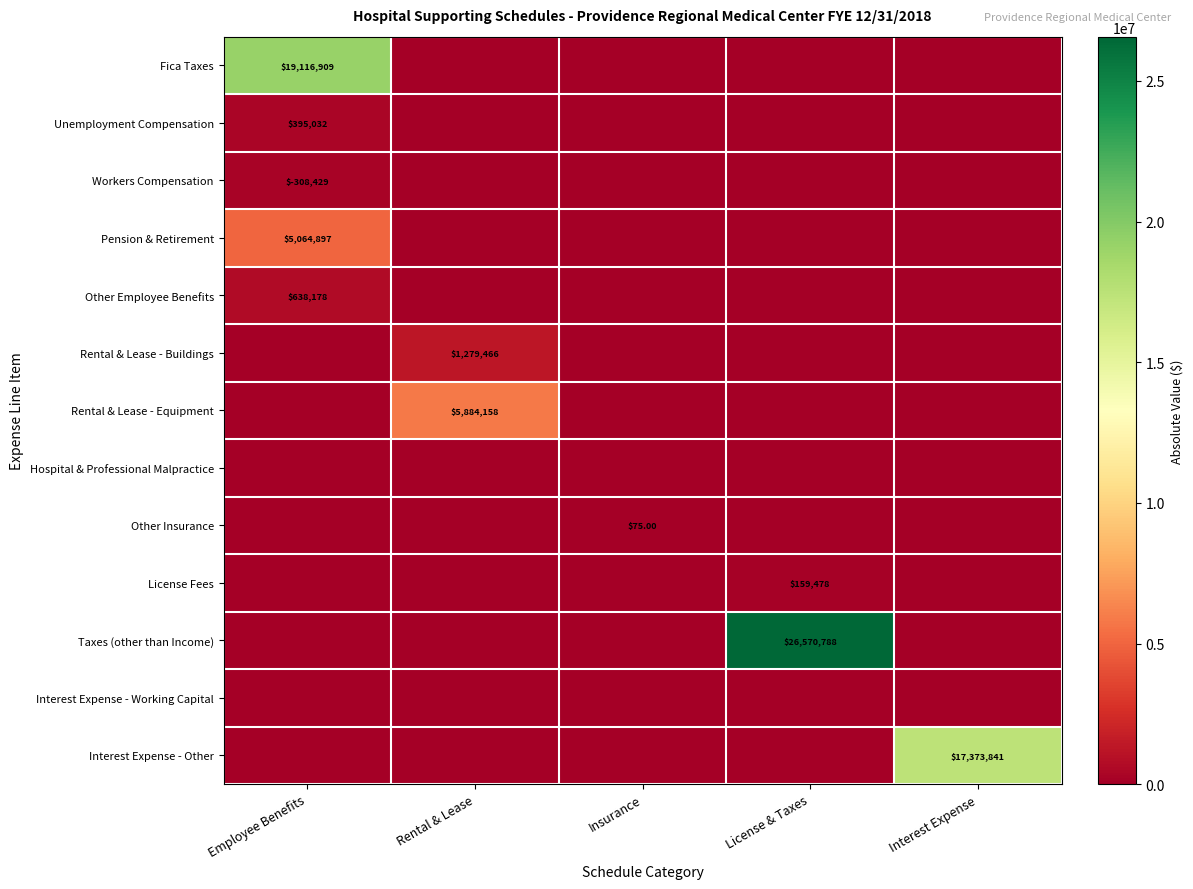

What is the spread (max minus min) of values at Rental & Lease?

5884157.8